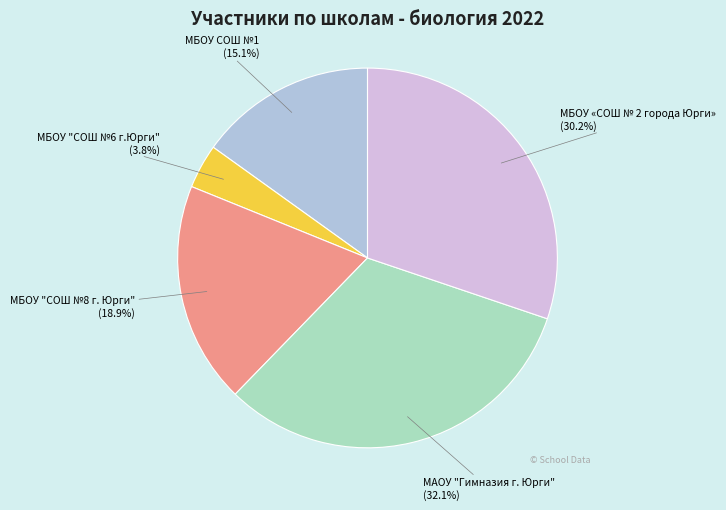

Does any single category account for the majority?

No